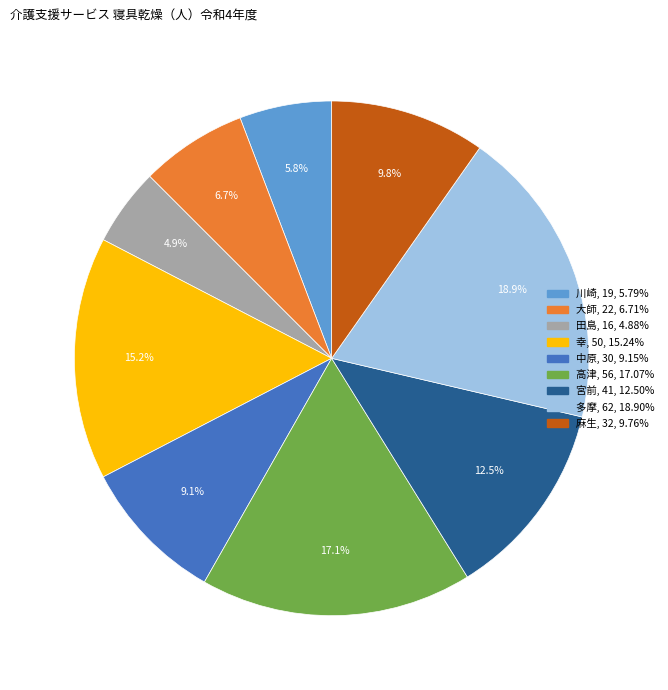

Does 多摩 account for over 50% of the chart?

No